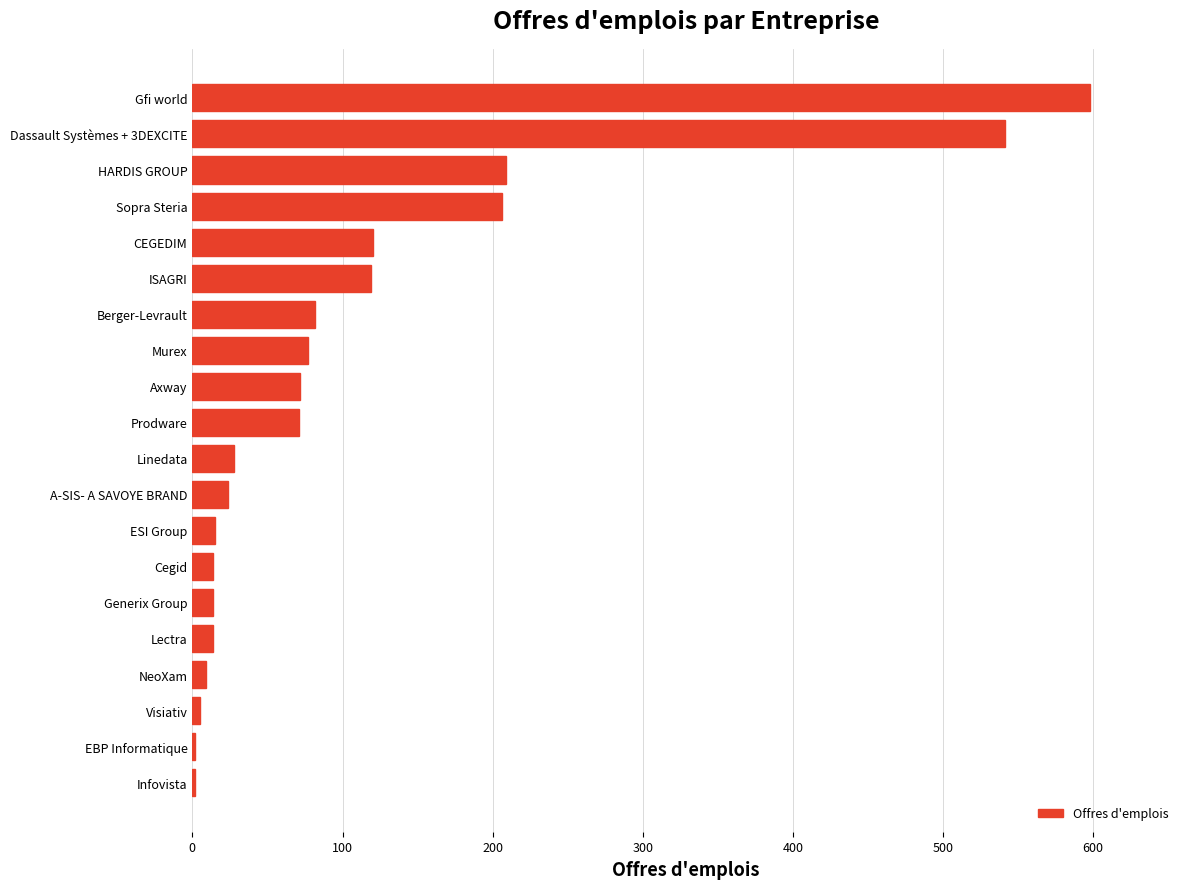

Which has a higher value, Prodware or NeoXam?

Prodware